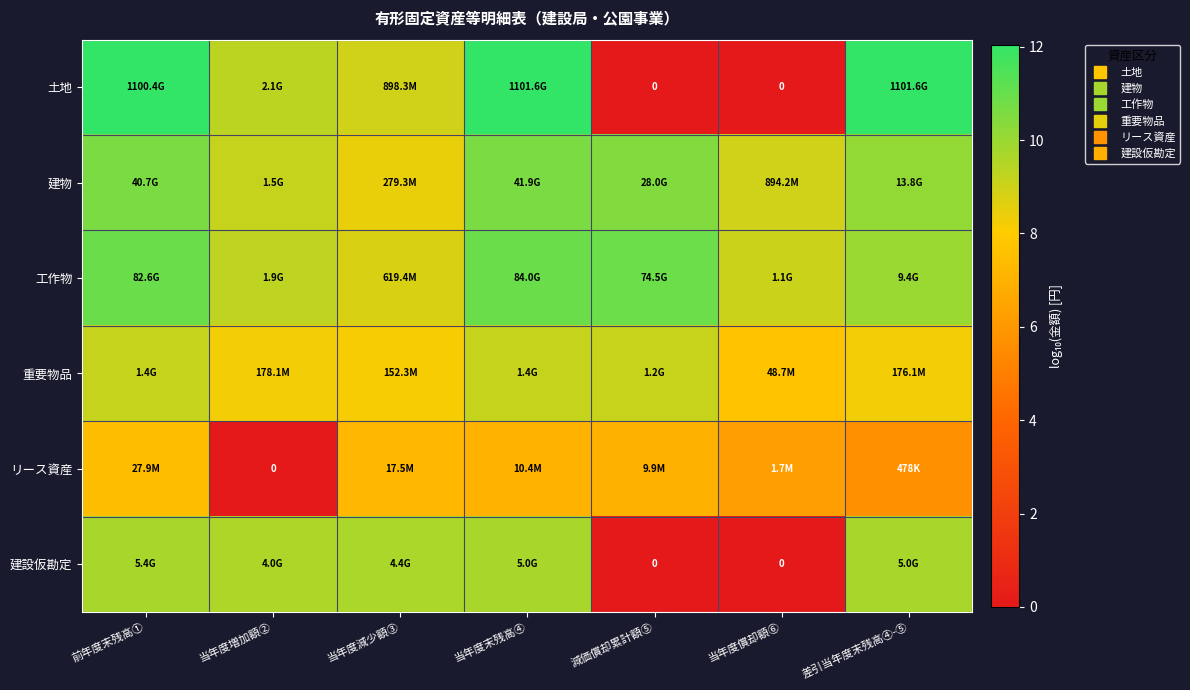

True or false: 工作物 has a value of 14.9 at 当年度末残高④.

False